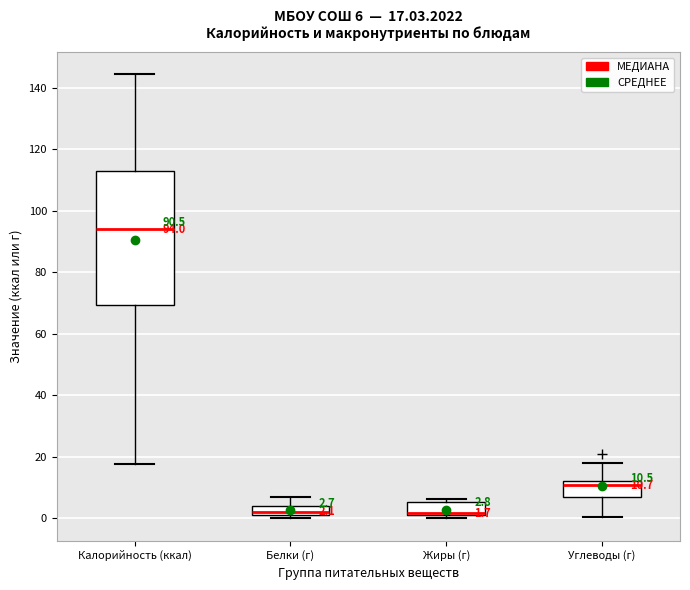

Which box is the tallest, from its lower edge to its upper edge?

Калорийность (ккал)